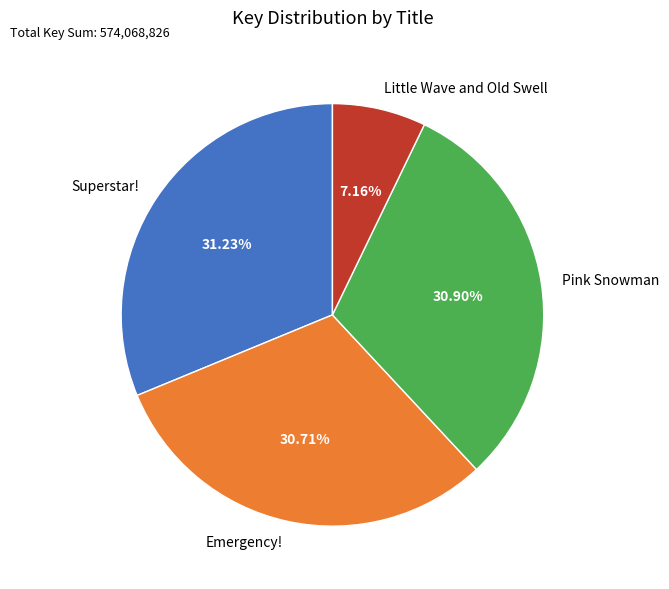

Does any single category account for the majority?

No